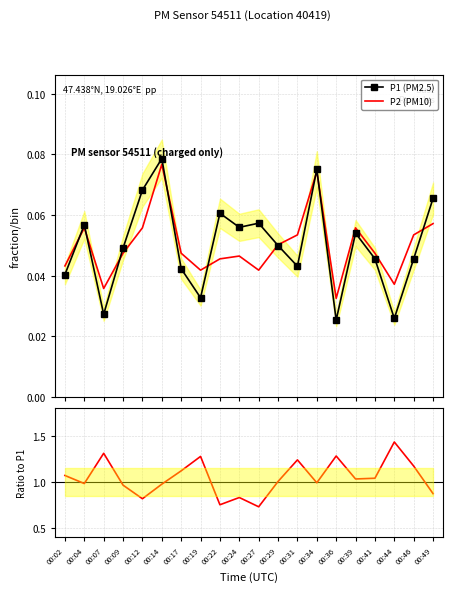

True or false: P1 (PM2.5) and P2/P1 intersect in this chart.

False